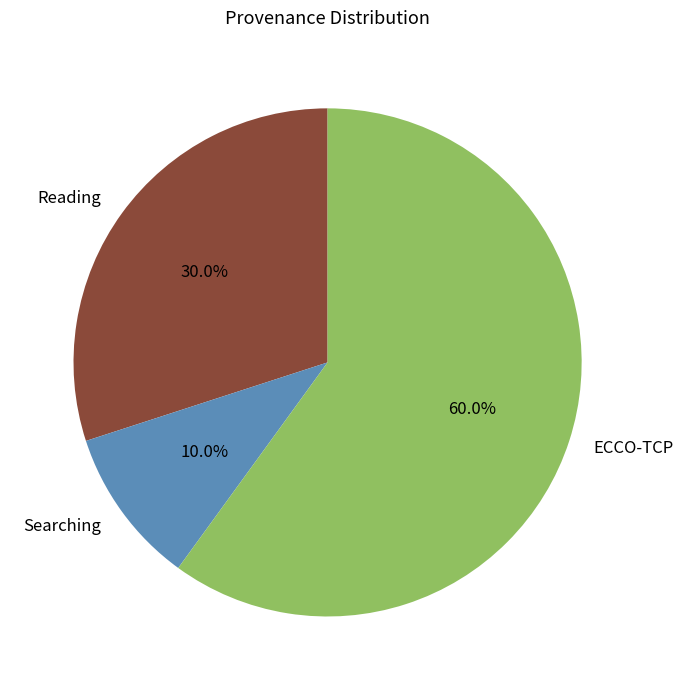

What portion of the pie excludes Reading?

70.0%